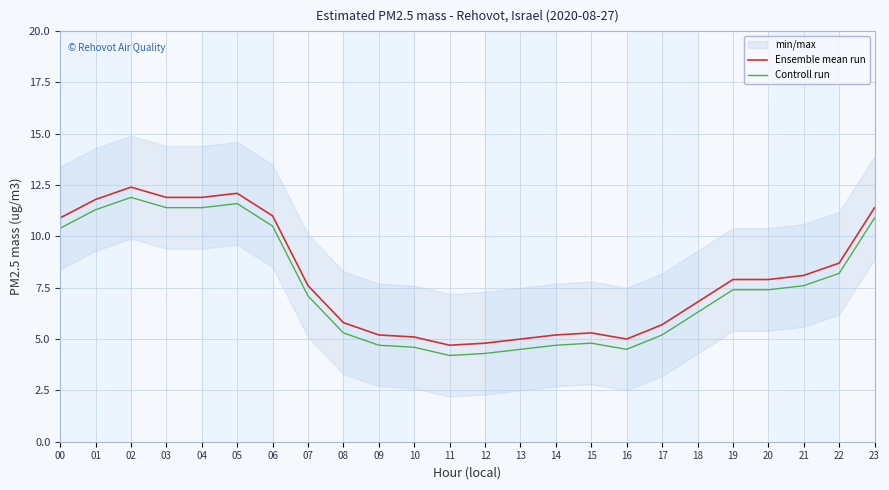

What is the difference between the second highest and second lowest values in the Ensemble mean run series?

7.3